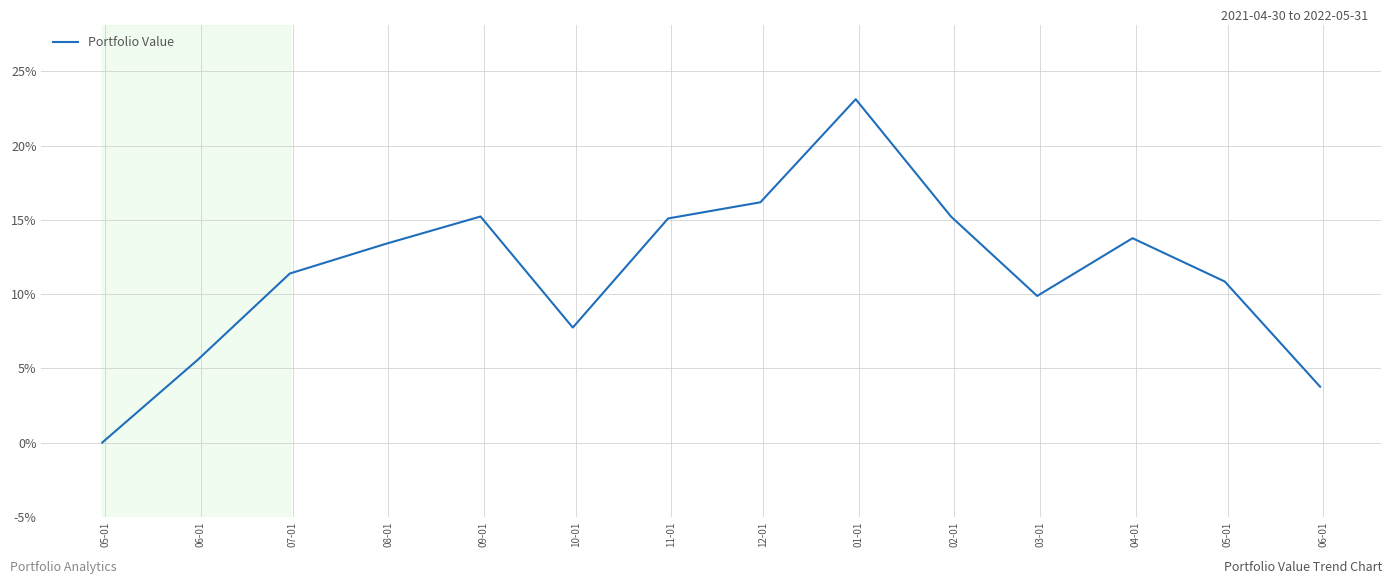

What is the maximum value shown in the chart?

23.1